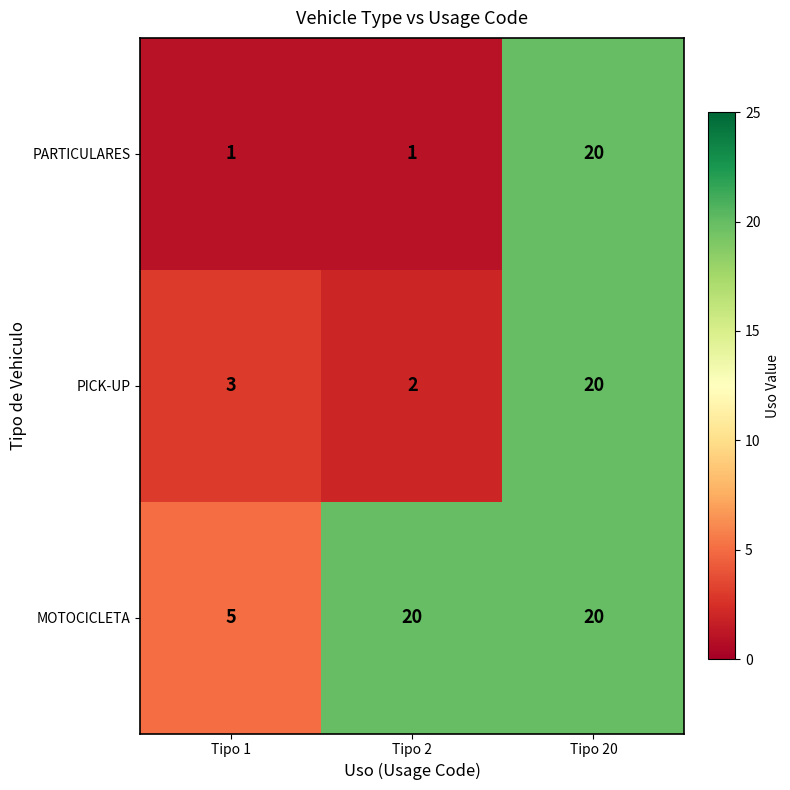

How many MOTOCICLETA values are between 5 and 20?

3